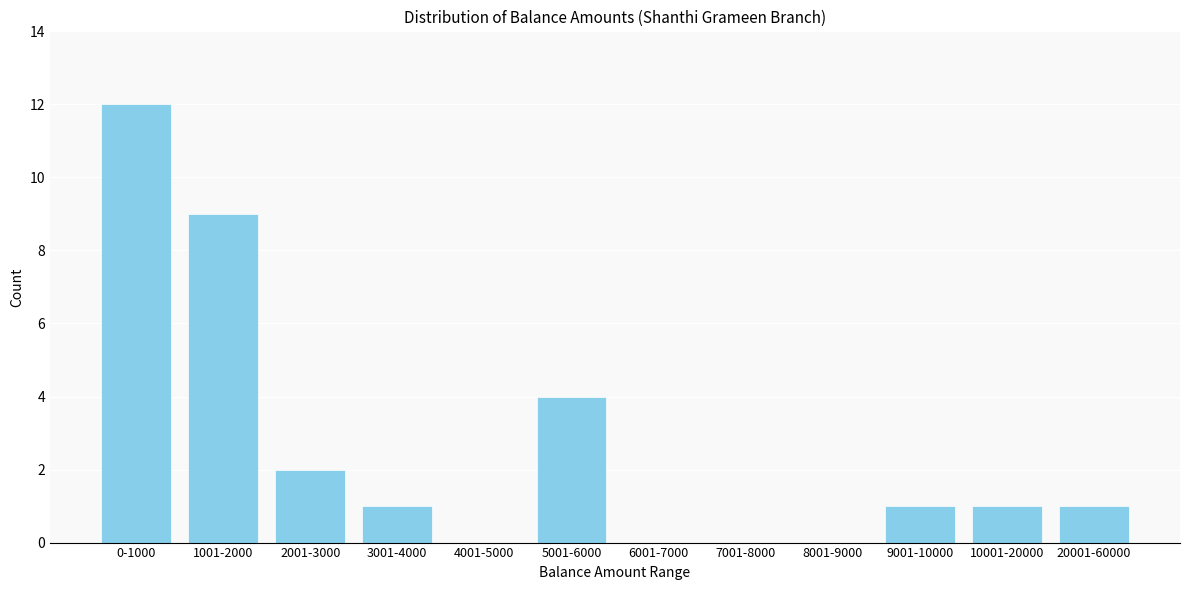

Reading left to right, list all the values displayed in this chart.

0-1000=12	1001-2000=9	2001-3000=2	3001-4000=1	4001-5000=0	5001-6000=4	6001-7000=0	7001-8000=0	8001-9000=0	9001-10000=1	10001-20000=1	20001-60000=1